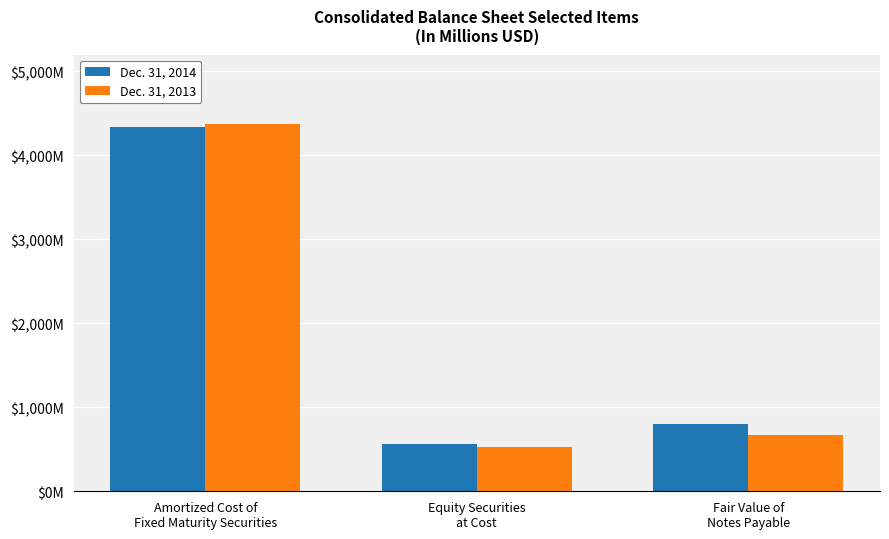

Which label corresponds to the smallest value in the chart?

Equity Securities
at Cost